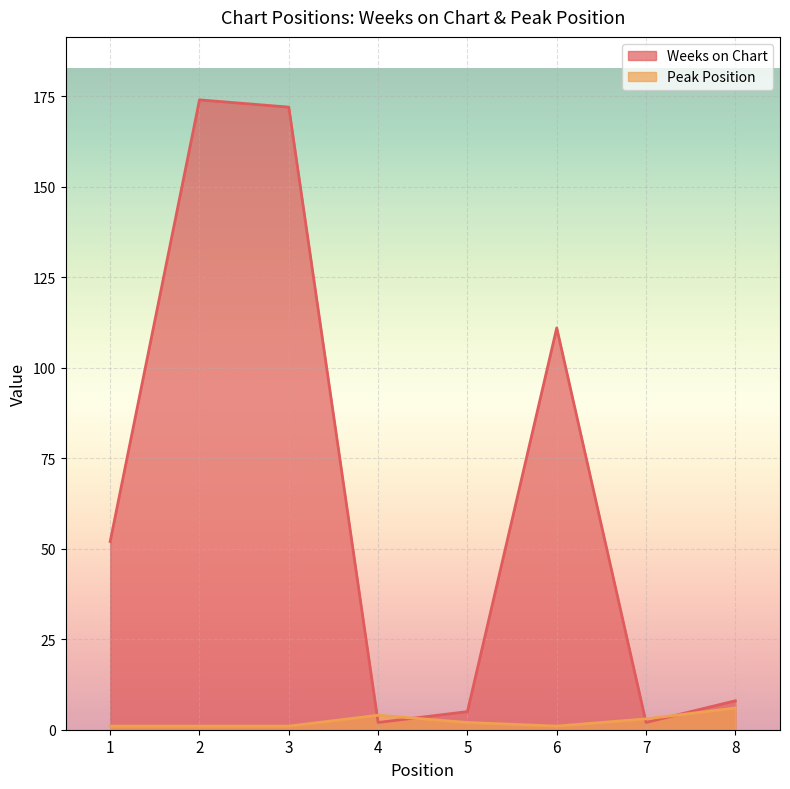

True or false: Peak Position and Weeks on Chart intersect in this chart.

True